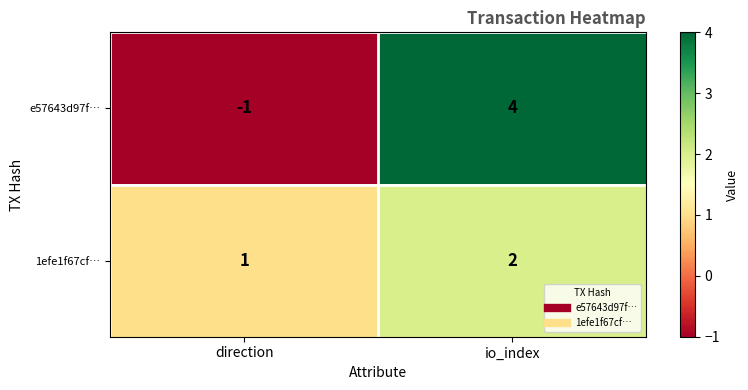

Which series has the widest spread of values?

e57643d97f…